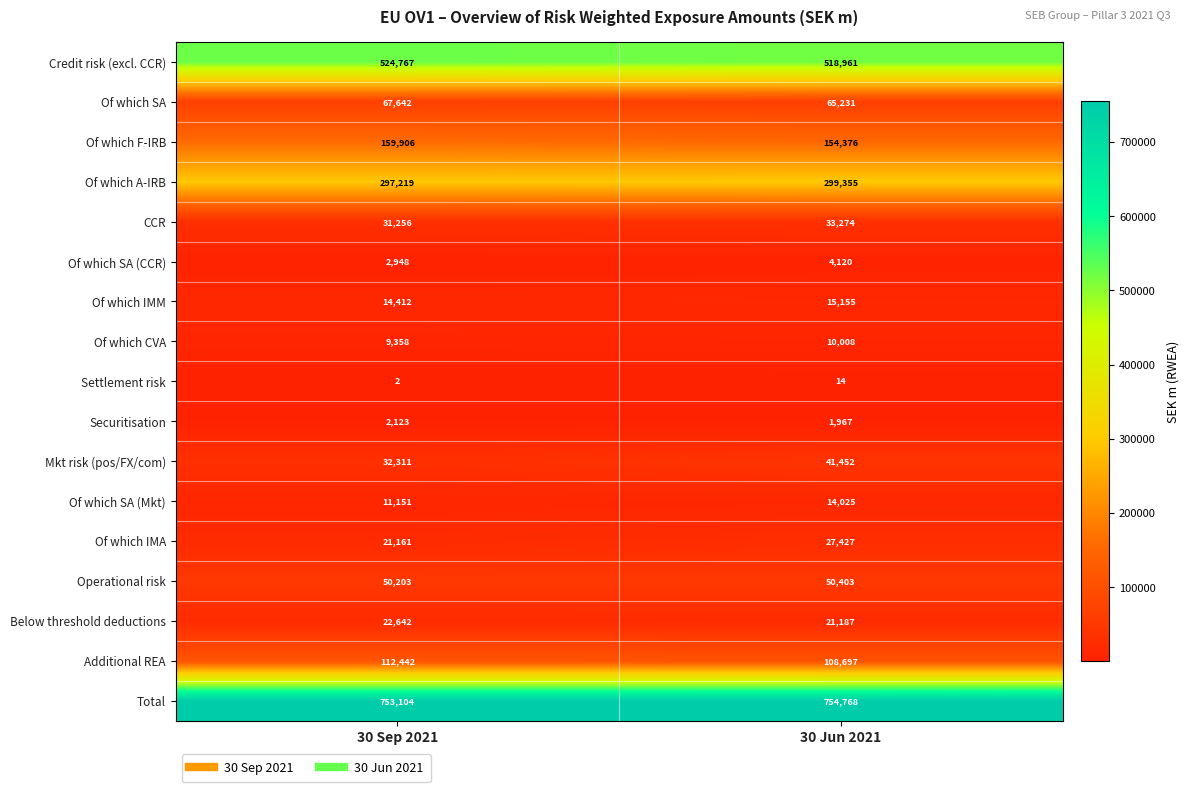

At which category is the sum across all series the highest?

30 Jun 2021